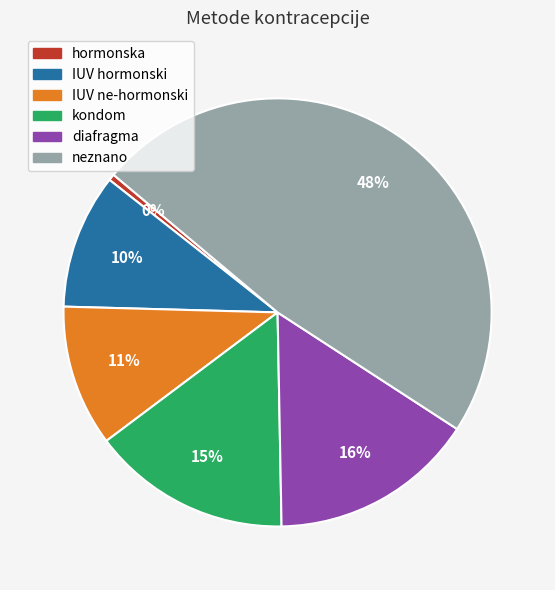

To the nearest percent, what portion does IUV ne-hormonski represent?

11%